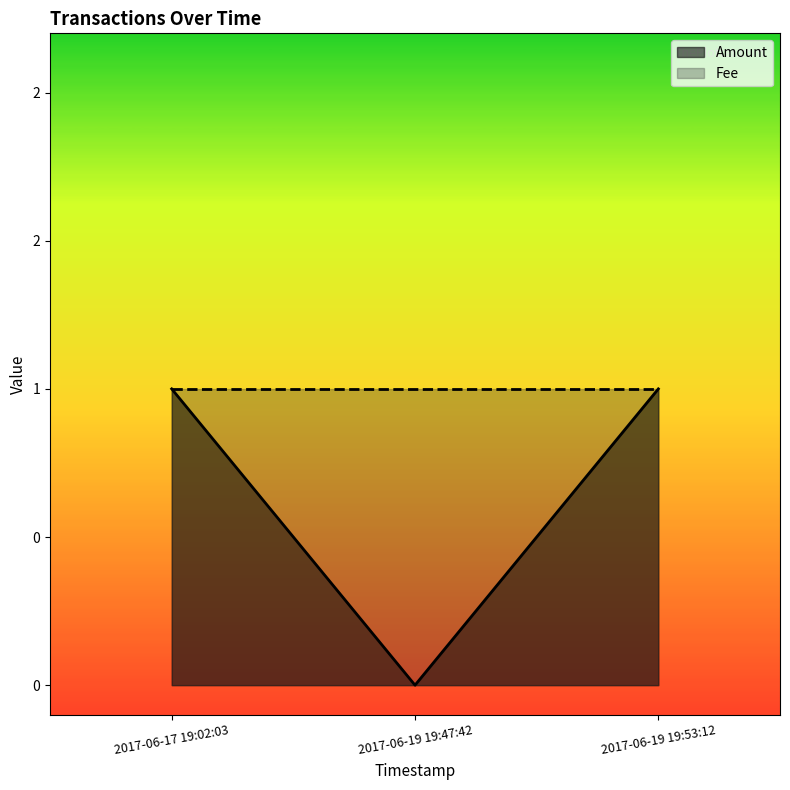

List the labels in order of value, largest first.

2017-06-17 19:02:03, 2017-06-19 19:53:12, 2017-06-19 19:47:42